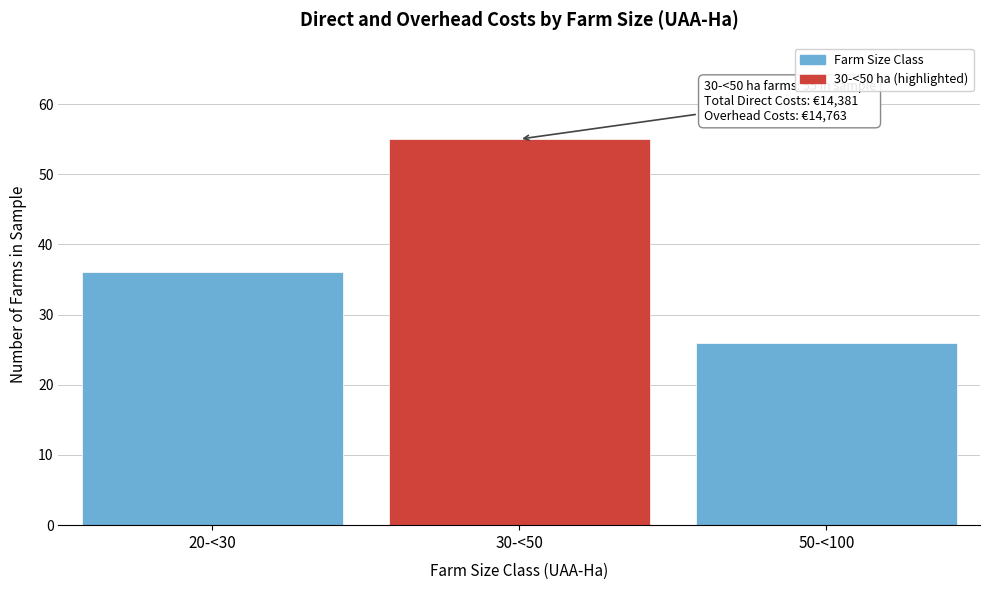

Reading left to right, extract all data points from this chart.

36	55	26